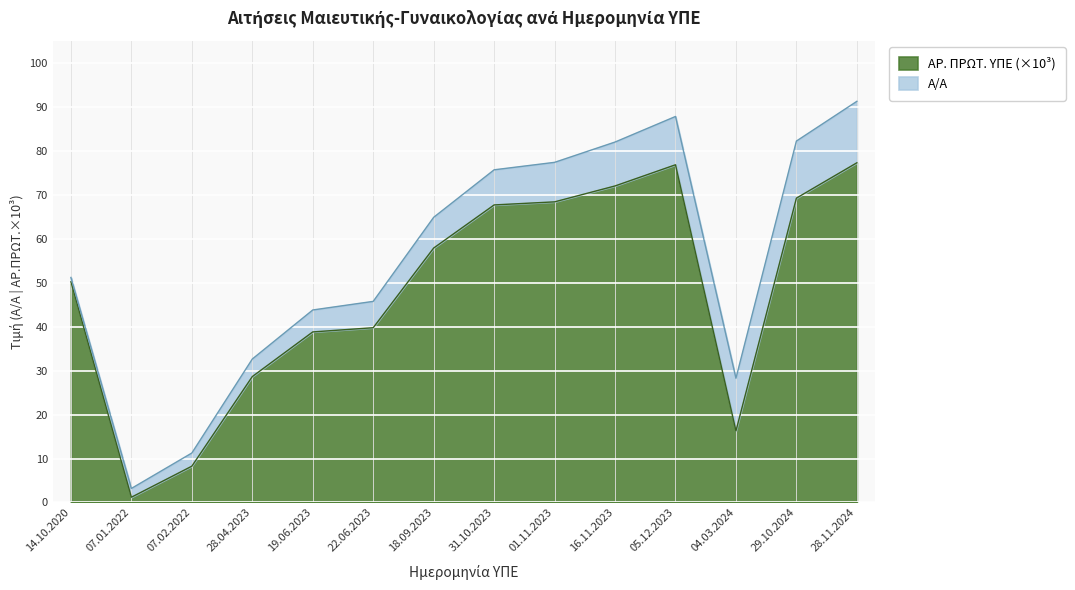

How many points are lower than both their immediate neighbors (excluding endpoints)?

2